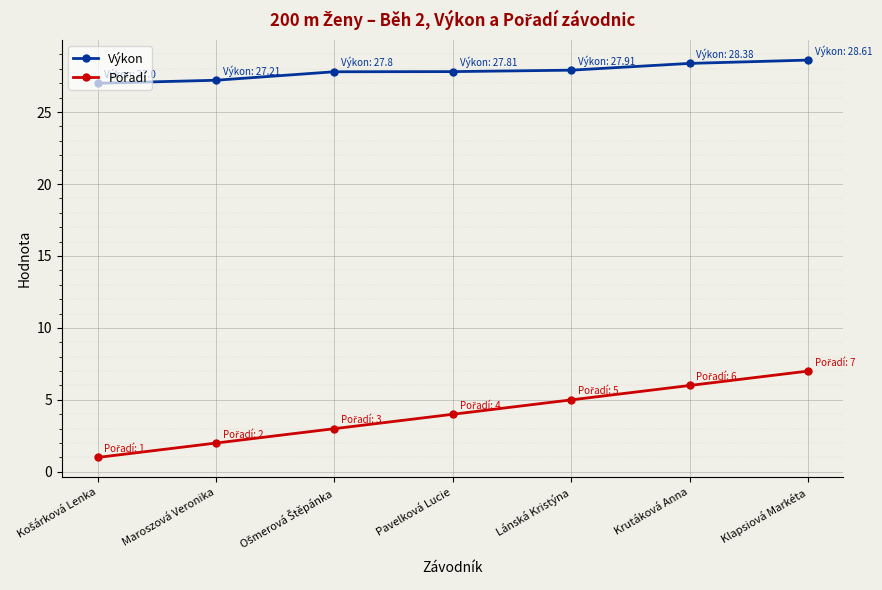

What is the difference between the Výkon values at Klapsiová Markéta and Maroszová Veronika?

1.4